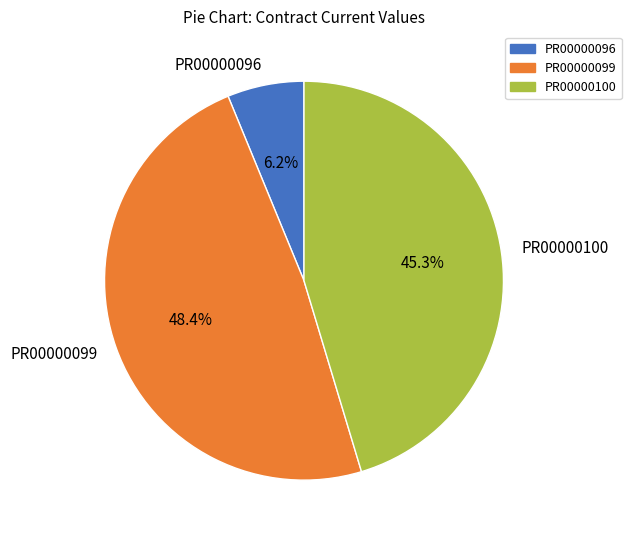

To the nearest percent, what is the combined percentage of PR00000096 and PR00000100?

52%